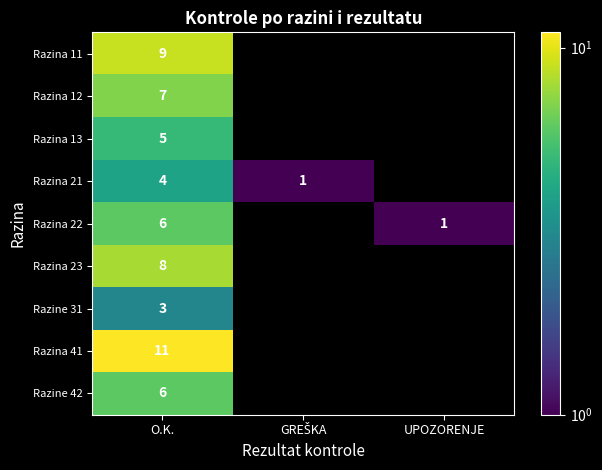

Between UPOZORENJE and GREŠKA, which is larger?

GREŠKA